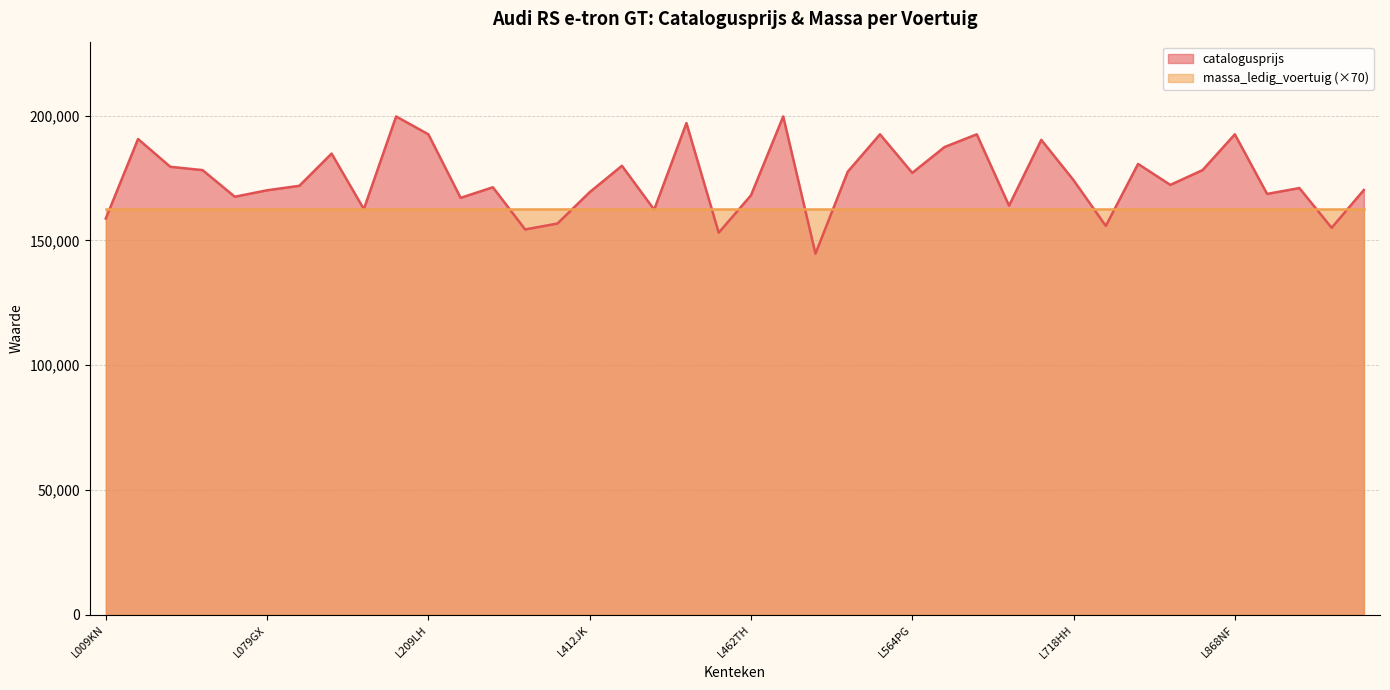

At which category does the data reach its first local peak?

L032TV